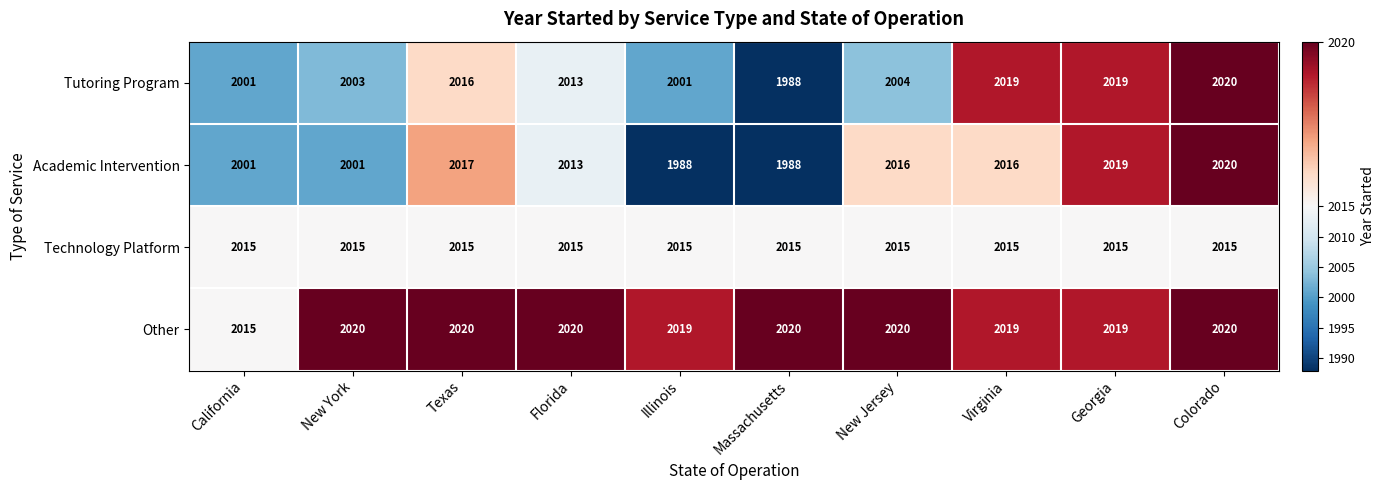

How many categories are shown in the chart?

10